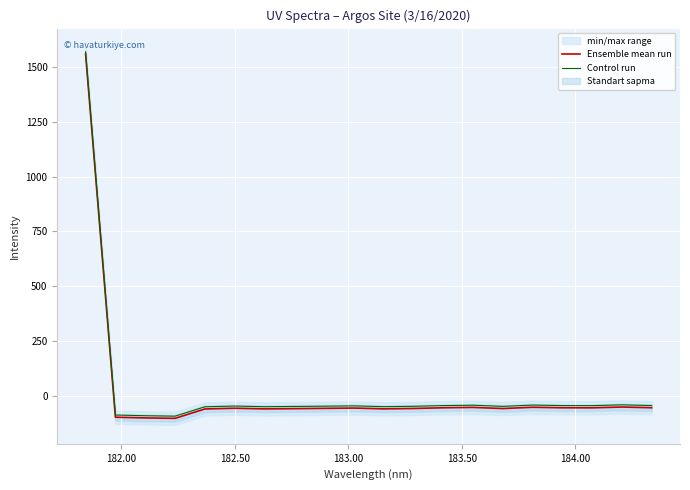

What is the difference between the maximum and second lowest values in the Control run series?

1659.4